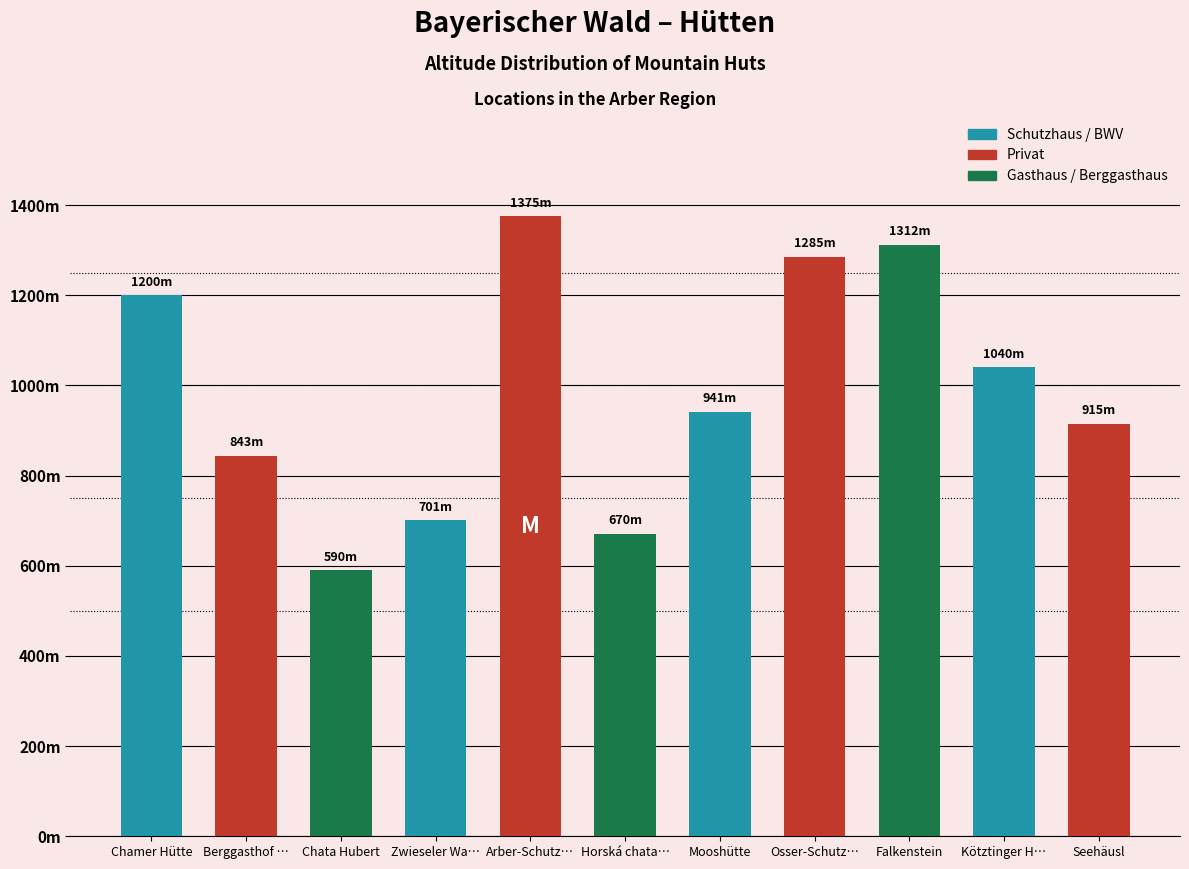

Does the chart contain any negative values?

No